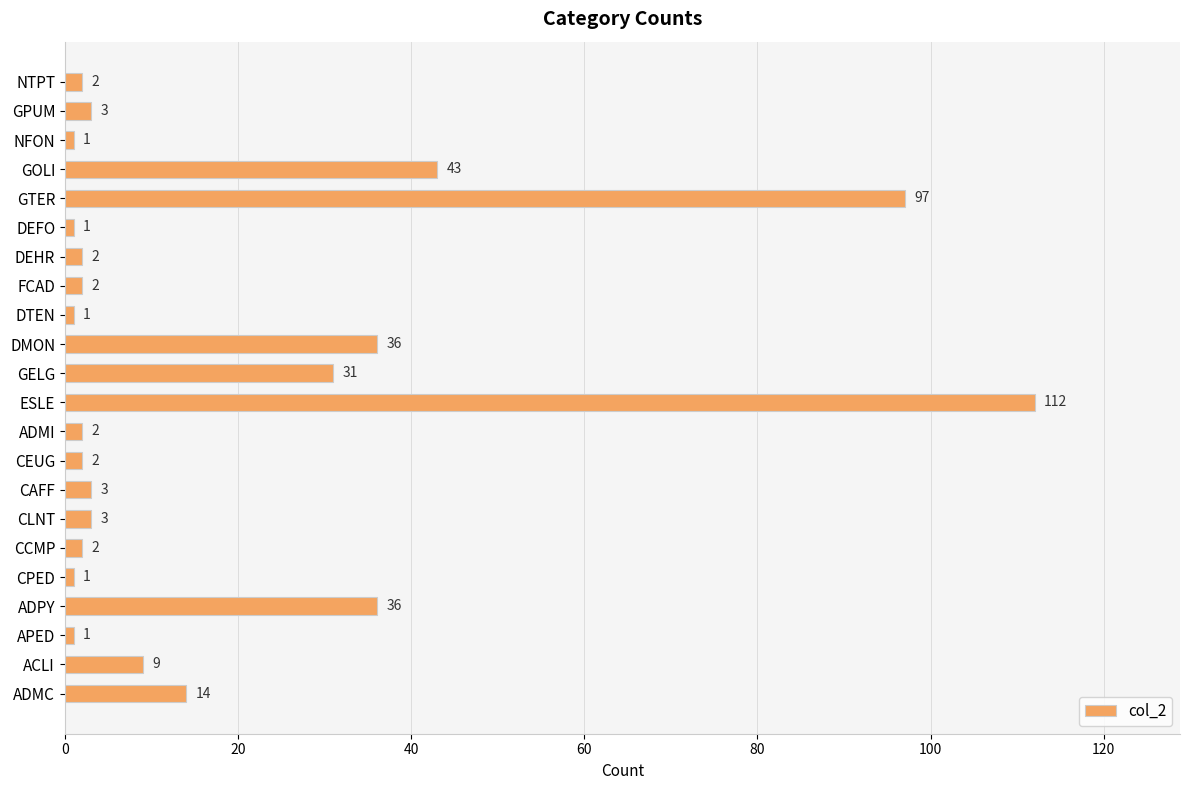

The value at ESLE is 161. True or false?

False